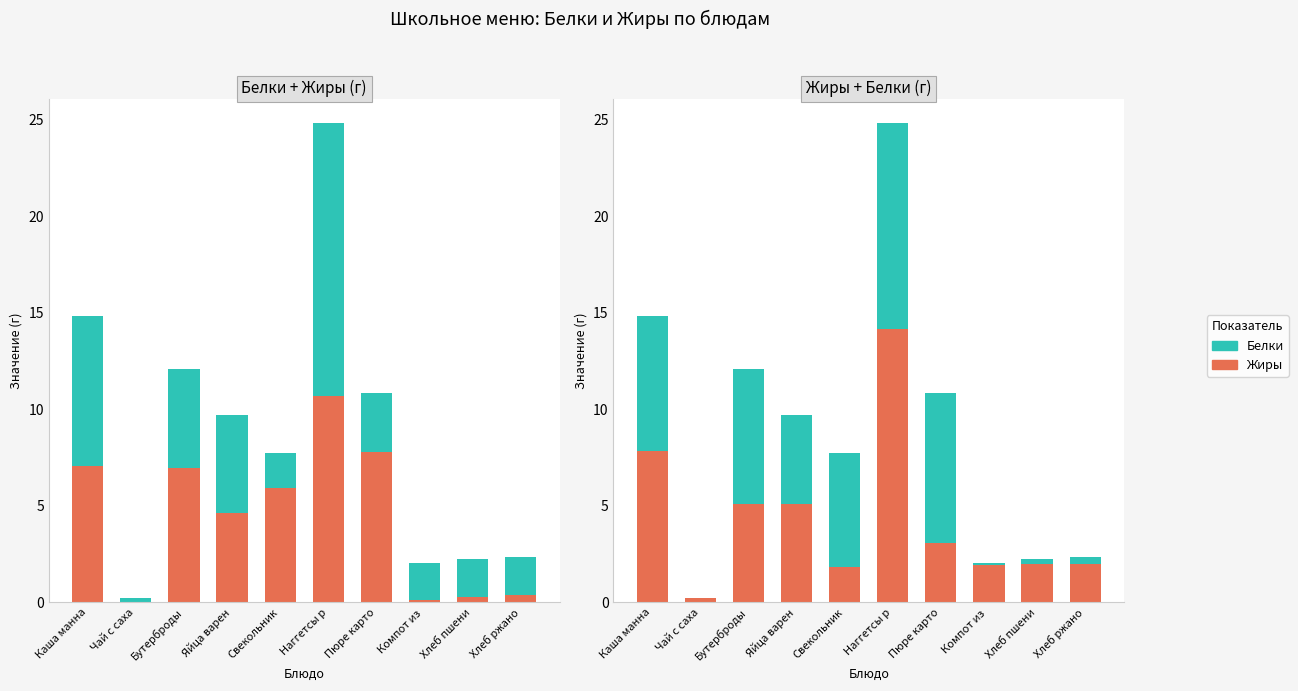

What is the label of the 4th bar from the left?

Яйца варен